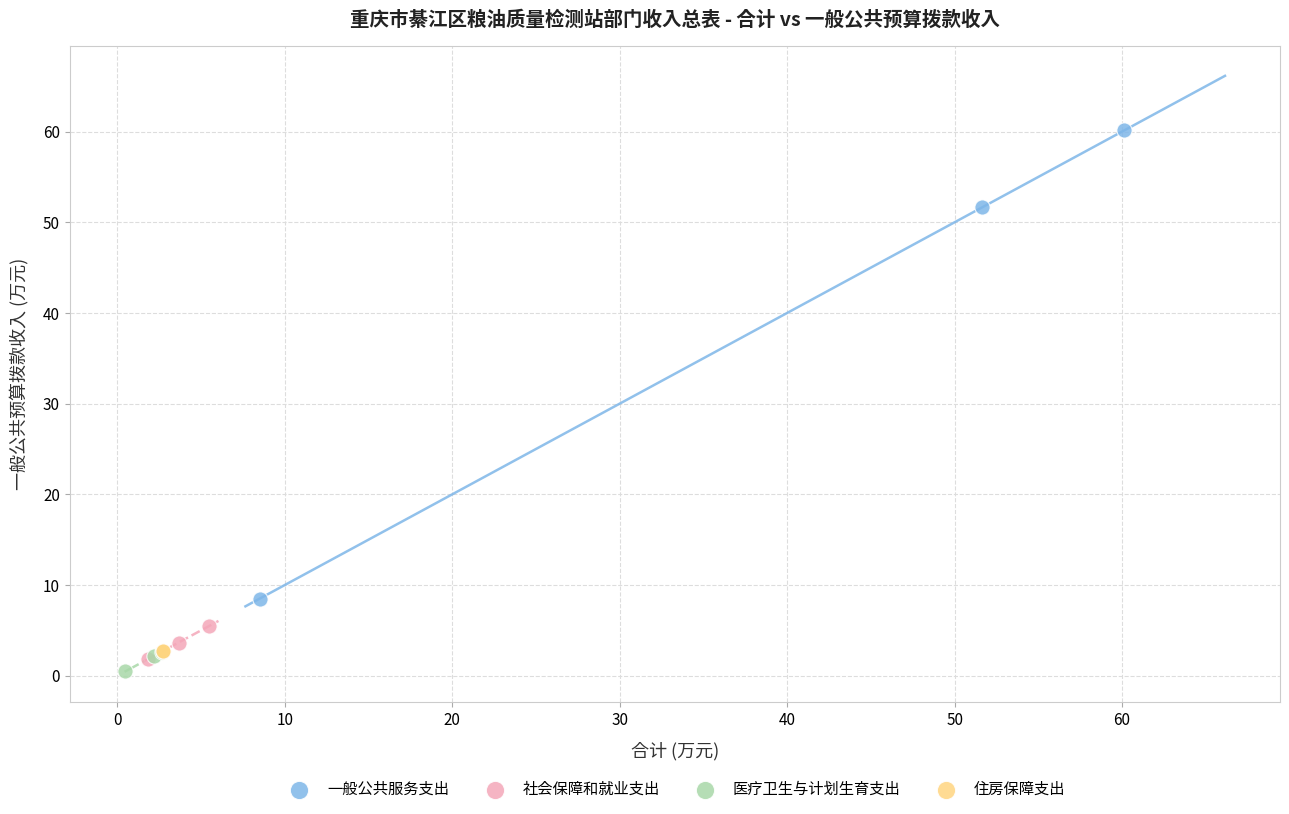

What are all the series names shown in the legend?

一般公共服务支出, 社会保障和就业支出, 医疗卫生与计划生育支出, 住房保障支出